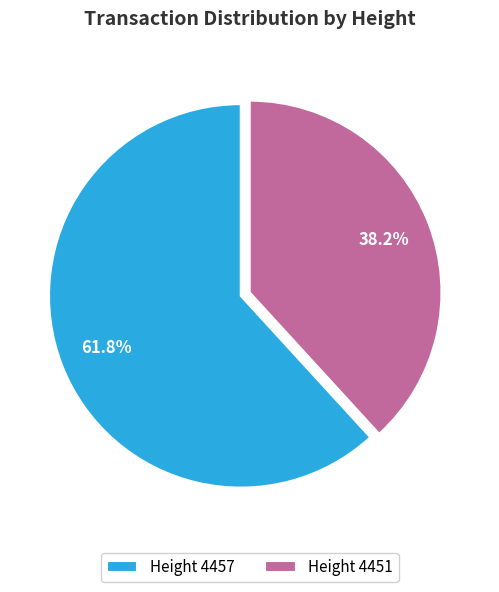

Is there any slice that represents more than half of the pie?

Yes